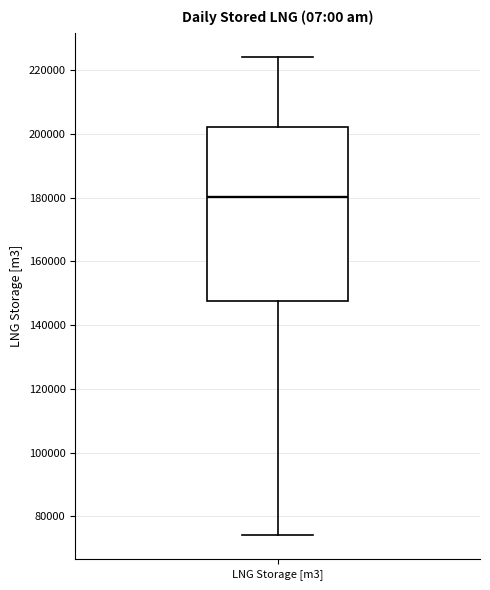

Transcribe this box plot: give where the median line is, the range the box spans, and where the two whiskers end, as read against the y-axis. The values are not printed on the chart, so give them approximately, as read against the axis.

median 180000, box 148000 to 202000, whiskers 74000 to 224000